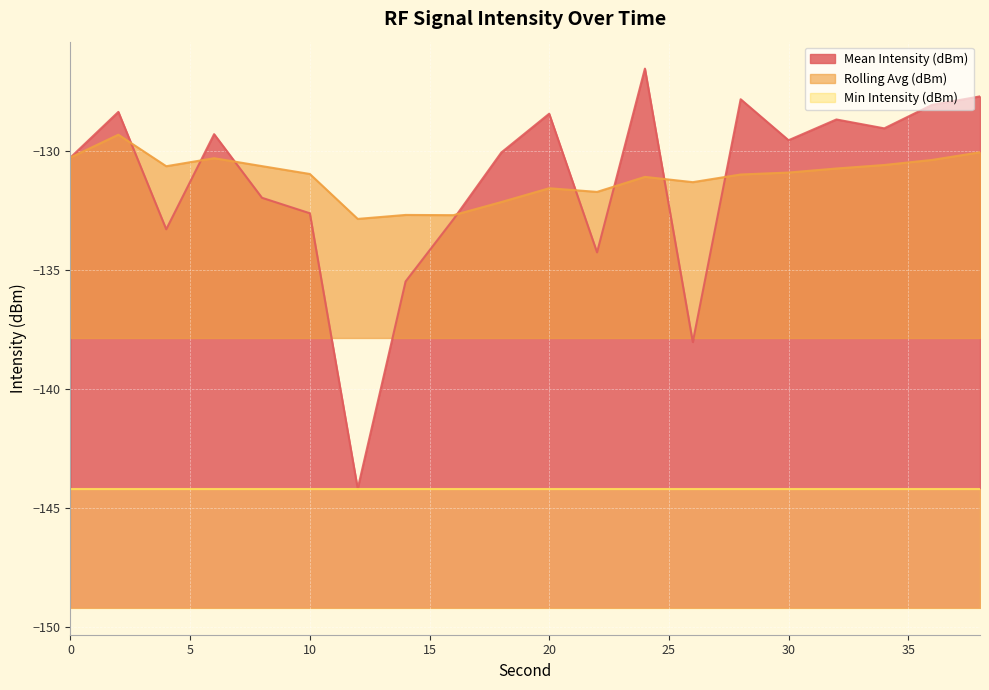

At which label is Rolling Avg (dBm) closest to -131?

28